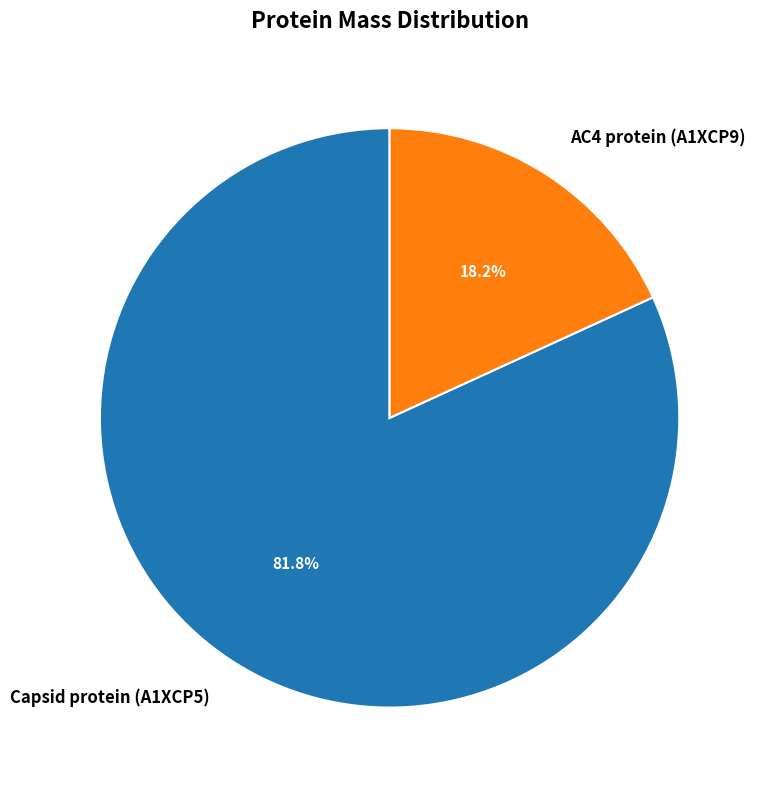

Is it true that AC4 protein (A1XCP9) is 18% of the pie?

True